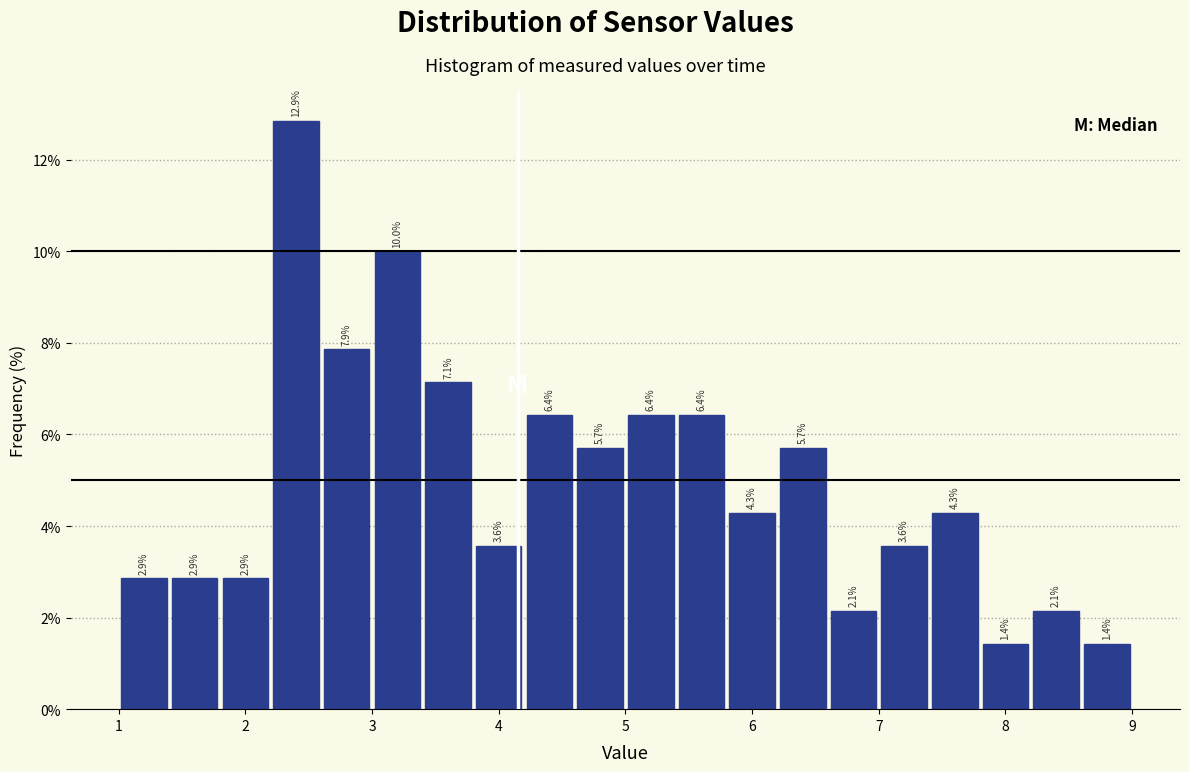

Reading left to right, list every bar in this chart as the range it spans on the x-axis followed by its height.

1.0 to 1.4: 2.9
1.4 to 1.8: 2.9
1.8 to 2.2: 2.9
2.2 to 2.6: 12.9
2.6 to 3.0: 7.9
3.0 to 3.4: 10.0
3.4 to 3.8: 7.1
3.8 to 4.2: 3.6
4.2 to 4.6: 6.4
4.6 to 5.0: 5.7
5.0 to 5.4: 6.4
5.4 to 5.8: 6.4
5.8 to 6.2: 4.3
6.2 to 6.6: 5.7
6.6 to 7.0: 2.1
7.0 to 7.4: 3.6
7.4 to 7.8: 4.3
7.8 to 8.2: 1.4
8.2 to 8.6: 2.1
8.6 to 9.0: 1.4